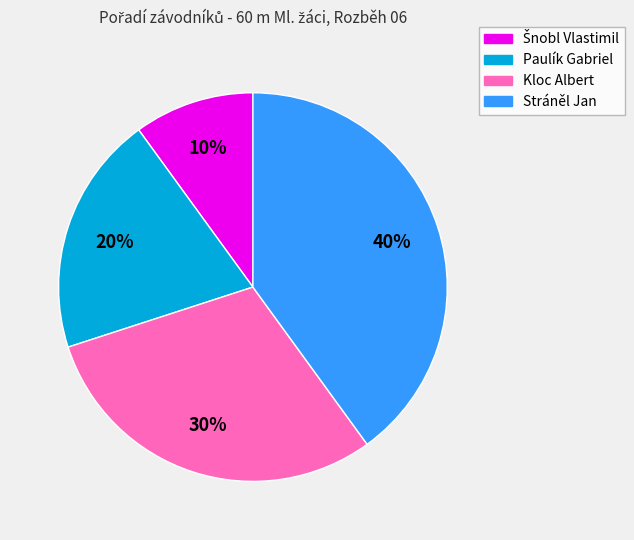

True or false: Paulík Gabriel accounts for 28% of the total.

False